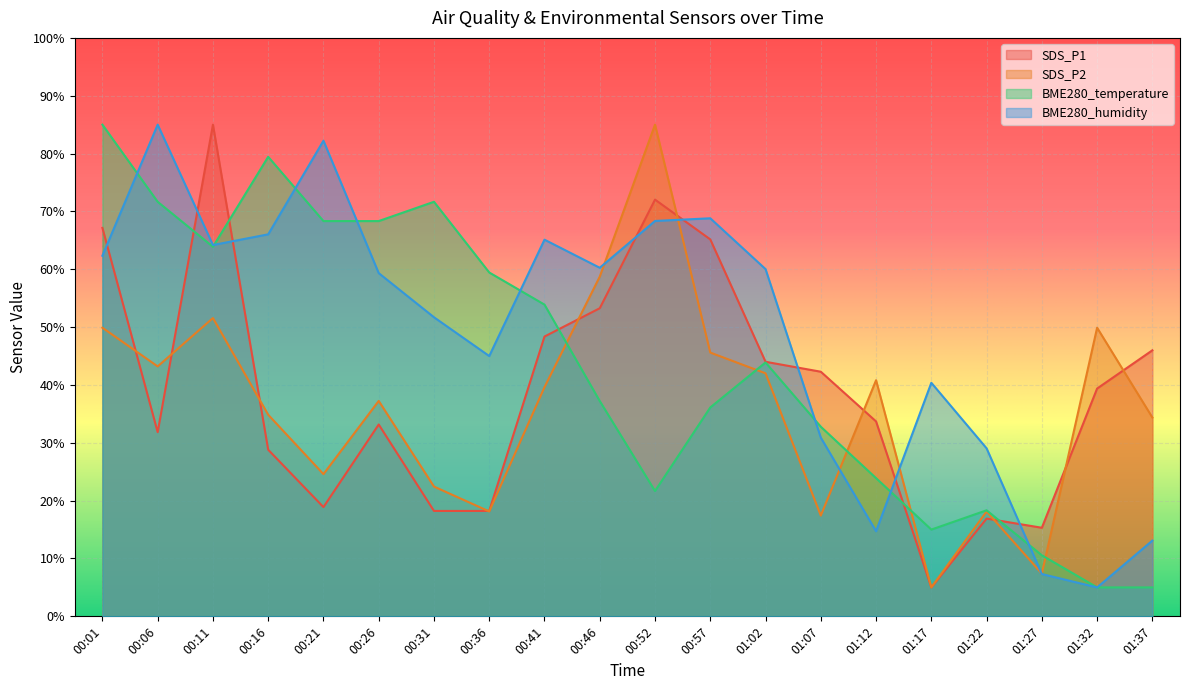

What is the total value across all series at 00:06?

231.7